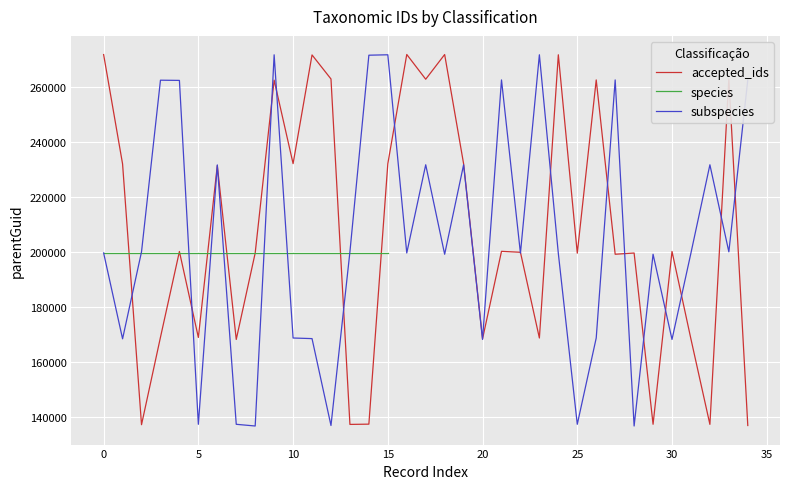

What is the difference between the maximum and minimum values in the accepted_ids series?

134768